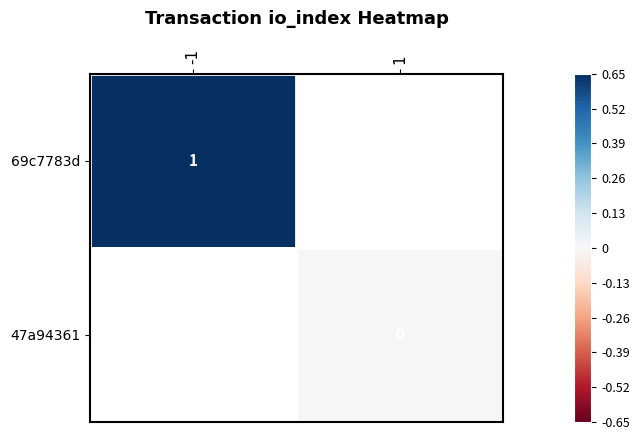

Count the number of data series in this chart.

2